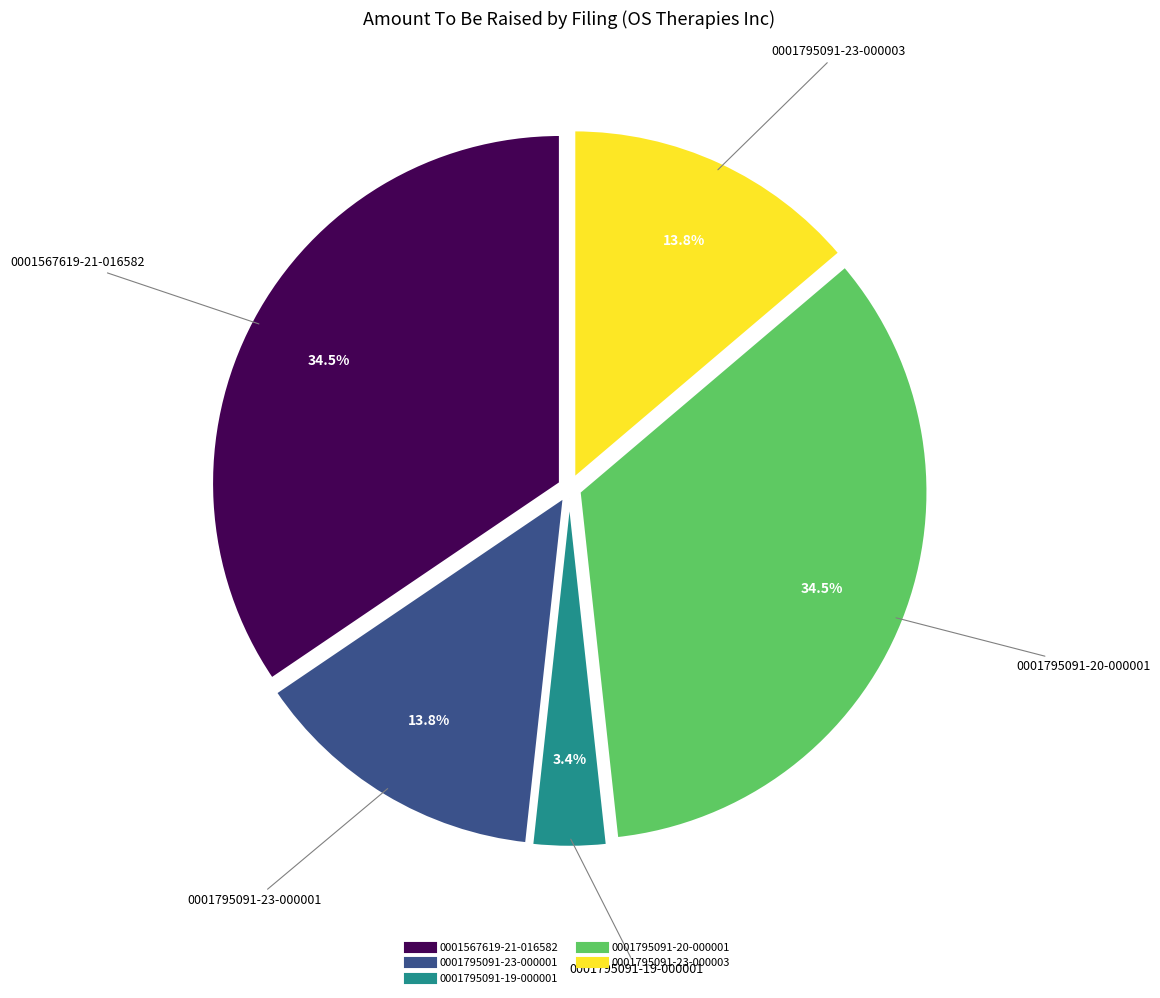

Does 0001795091-20-000001 represent more than half of the total?

No